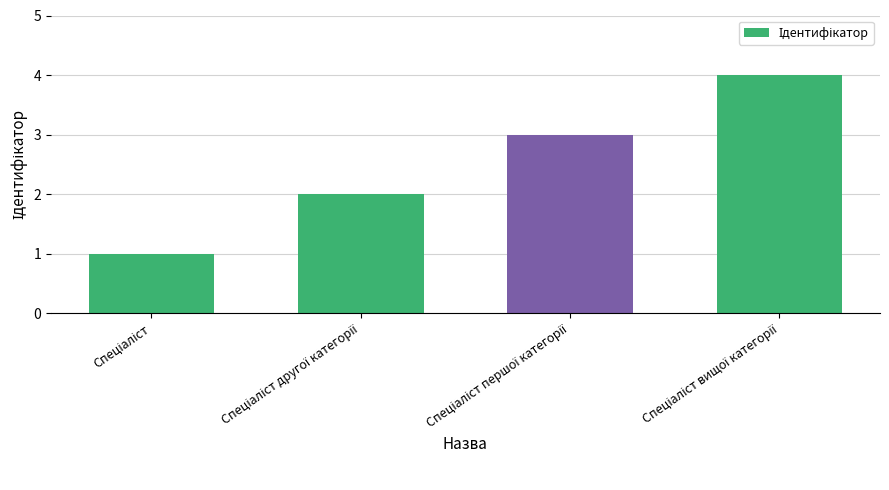

What is the maximum value shown in the chart?

4